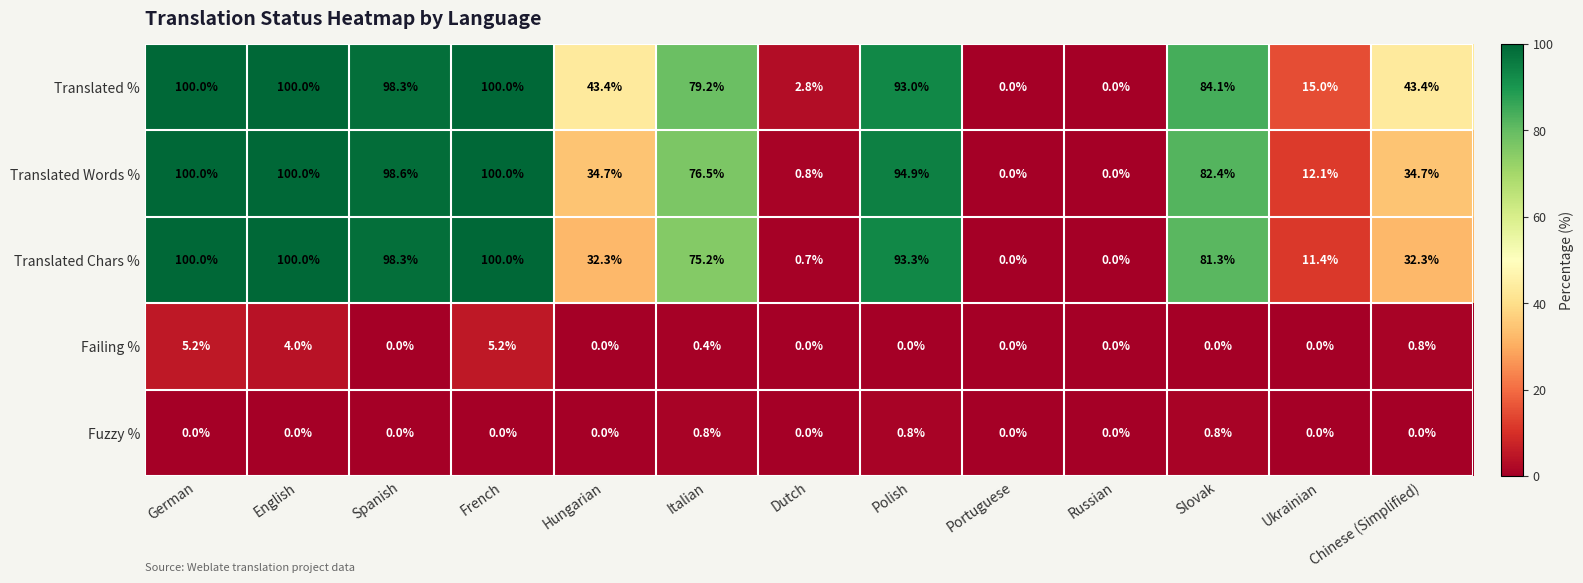

How many values in the Fuzzy % series exceed 0?

3